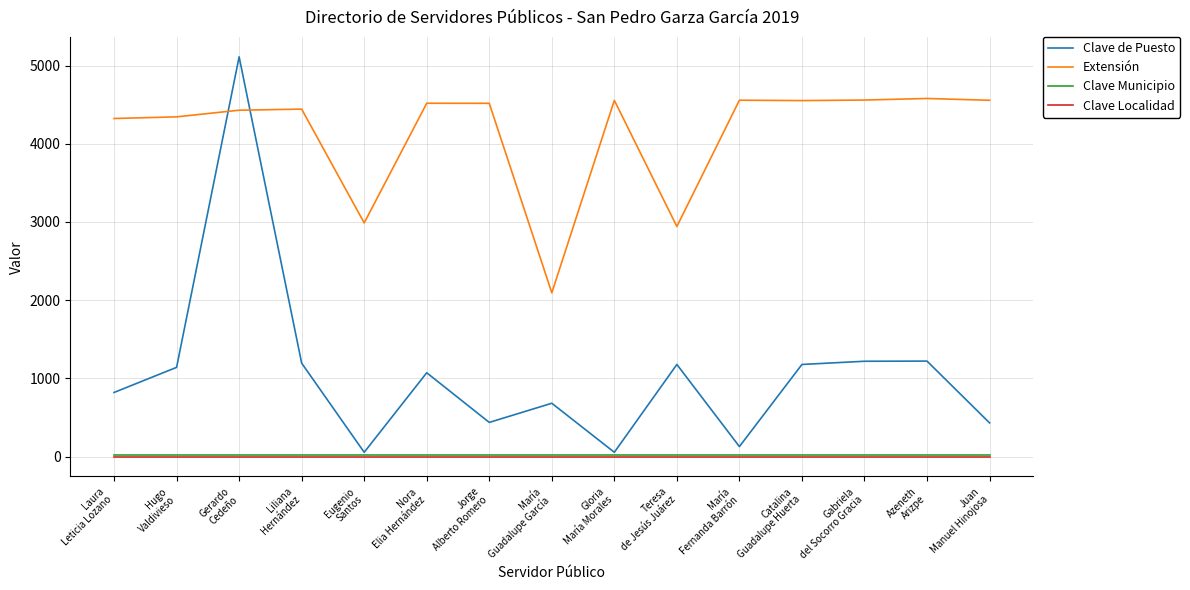

What is the difference between the second highest and minimum values in the Clave de Puesto series?

1166